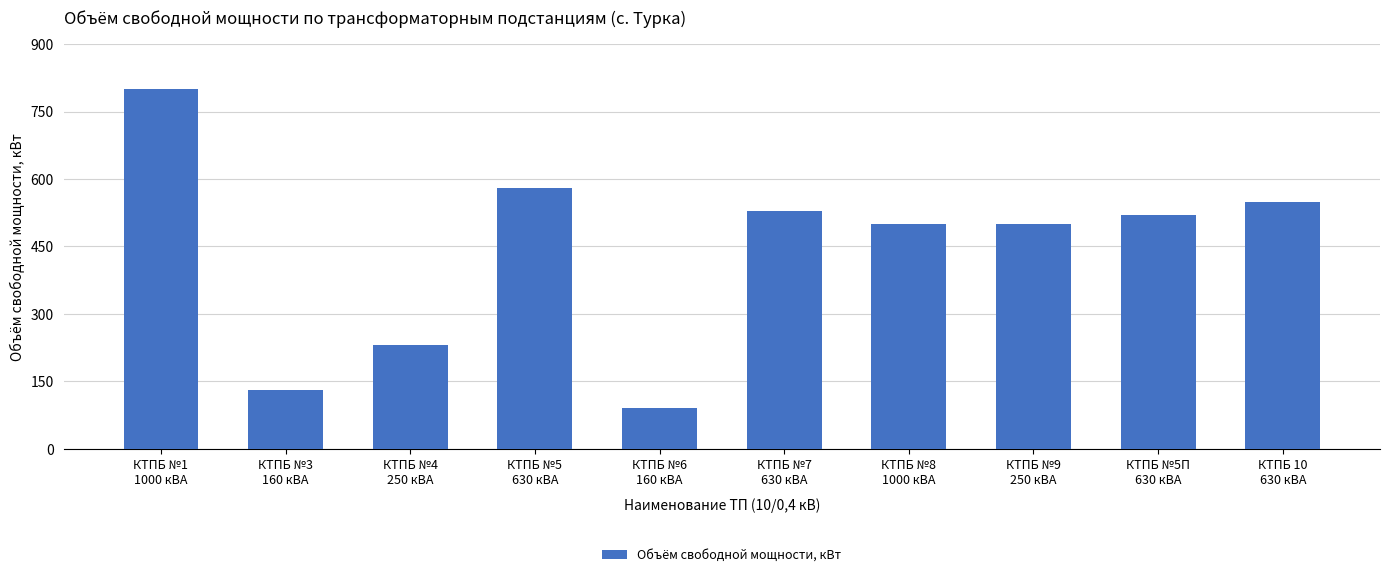

What is the approximate value at КТПБ №9
250 кВА, to the nearest 50?

500